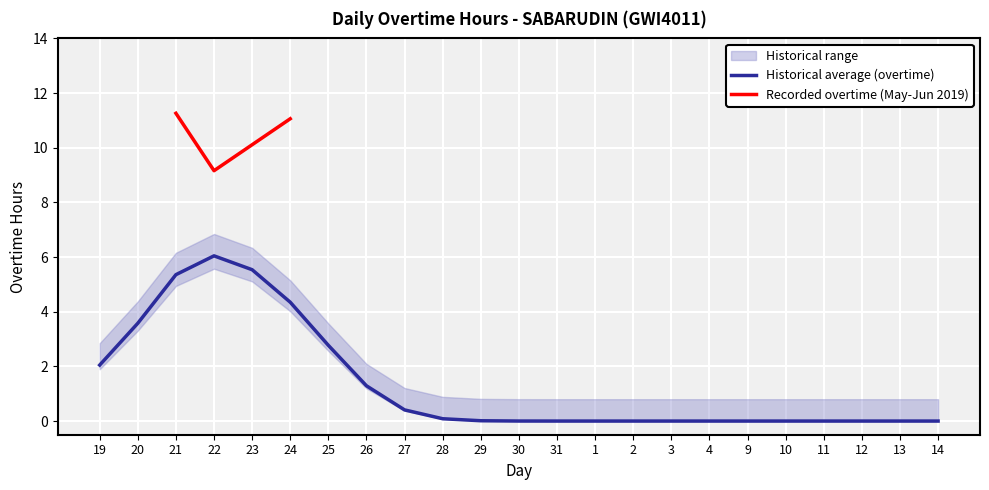

Which category has the highest value in the Historical average (overtime) series?

22